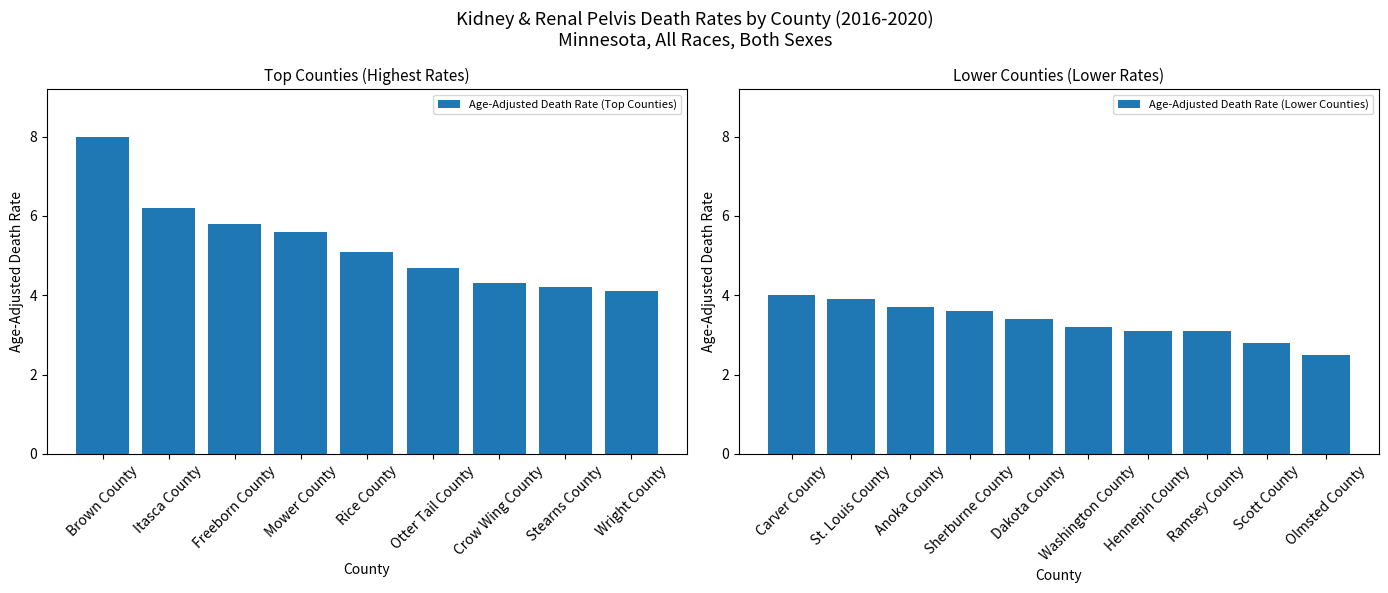

At which label does the data first exceed 4?

Brown County